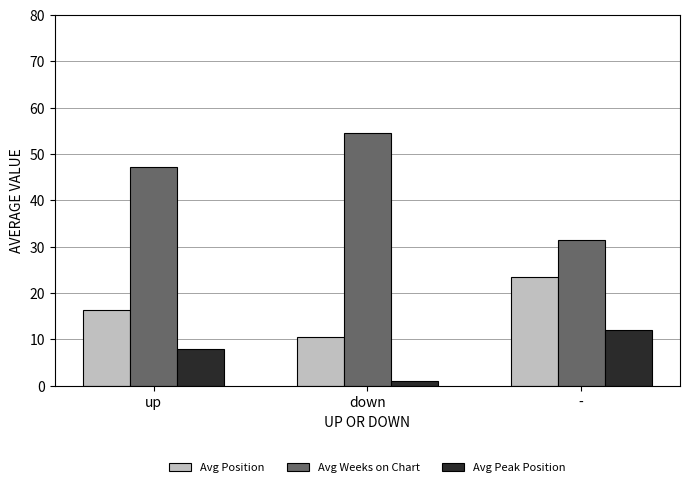

Is it true that Avg Peak Position equals 7.9 at -?

False